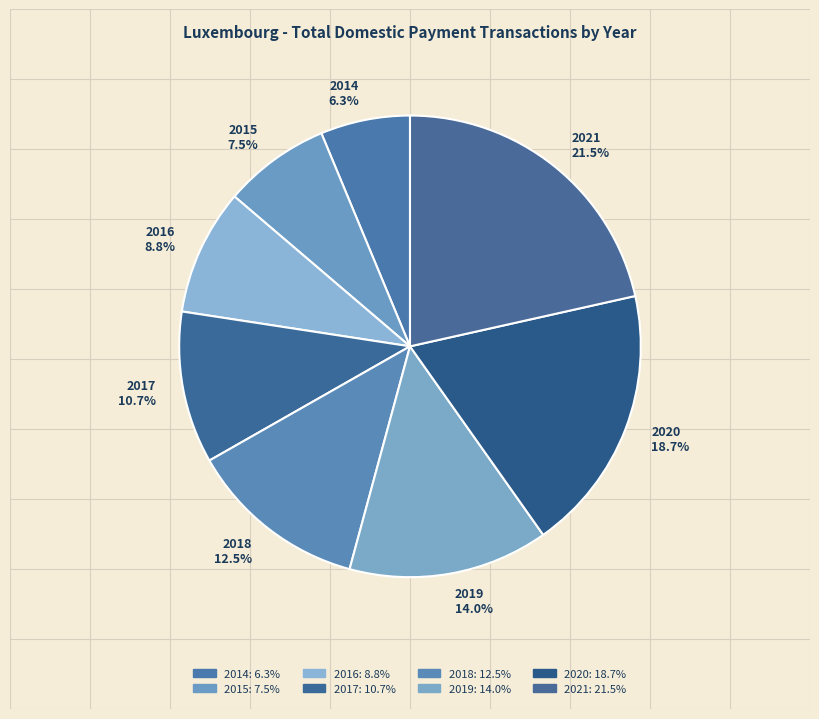

What percentage is NOT represented by 2021?

78.5%